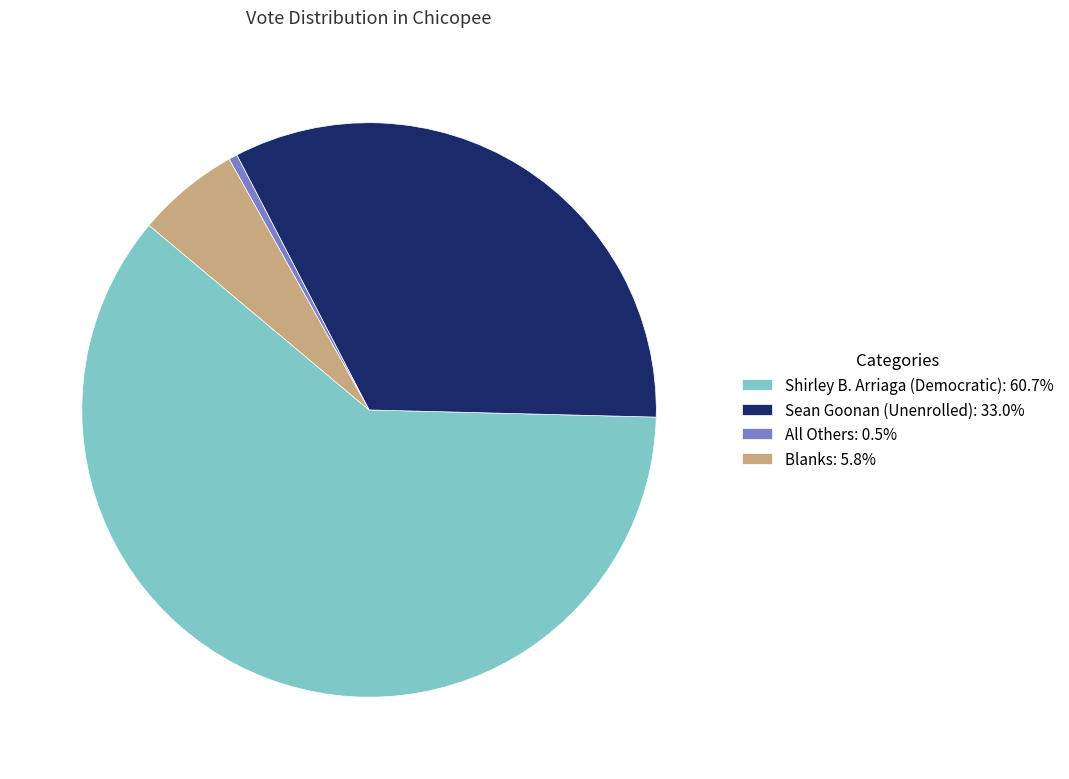

Rank the categories by value from highest to lowest.

Shirley B. Arriaga (Democratic), Sean Goonan (Unenrolled), Blanks, All Others